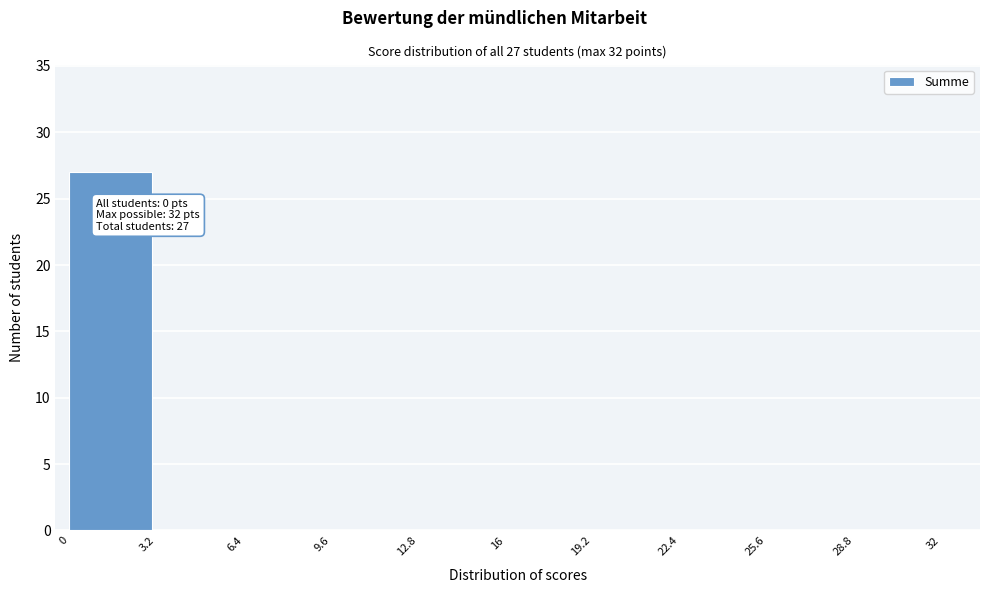

Over which range of the x-axis is the bar tallest?

0 to 3.2